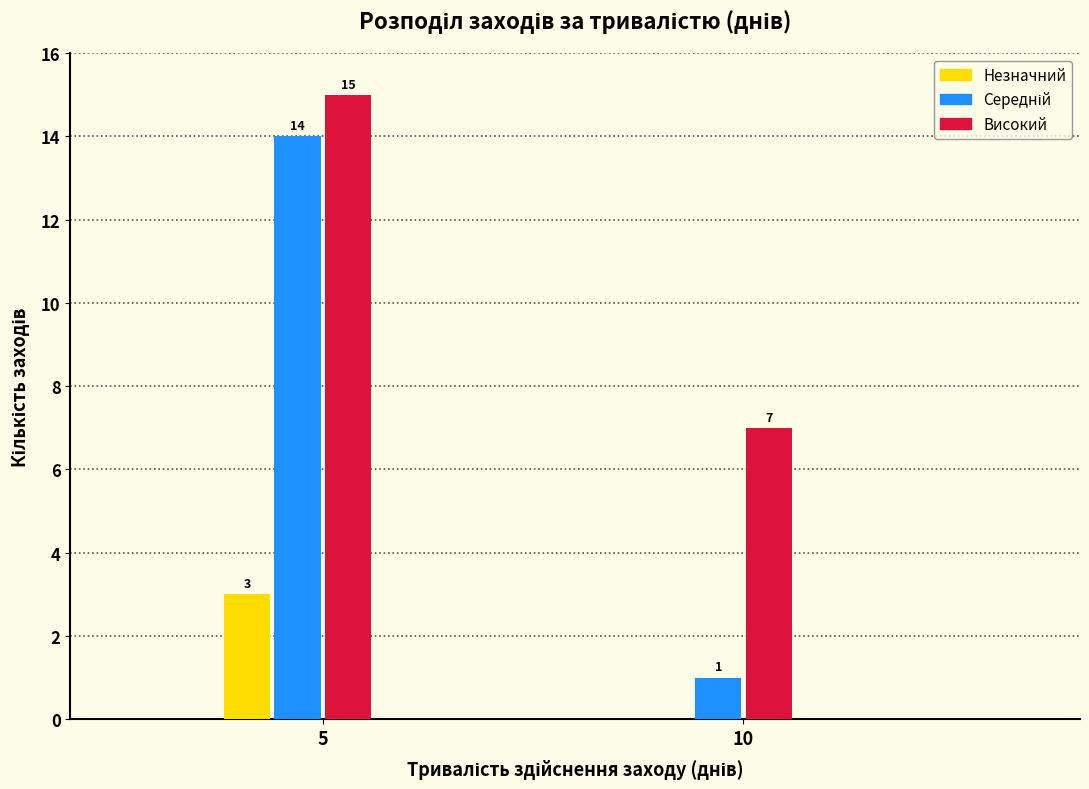

The Незначний series shows 0 at 10. True or false?

True